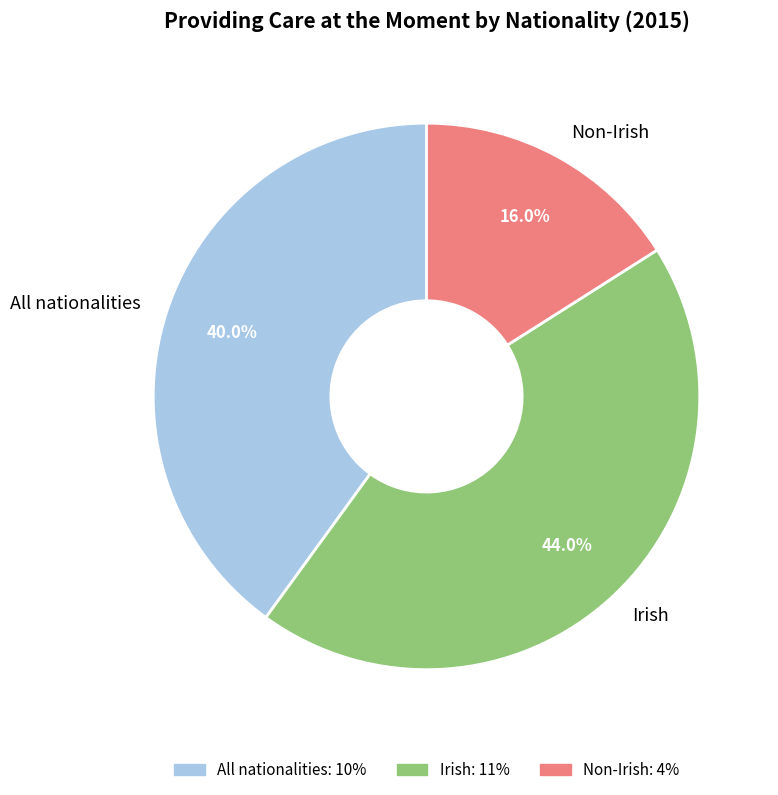

Is there a majority slice in this chart?

No